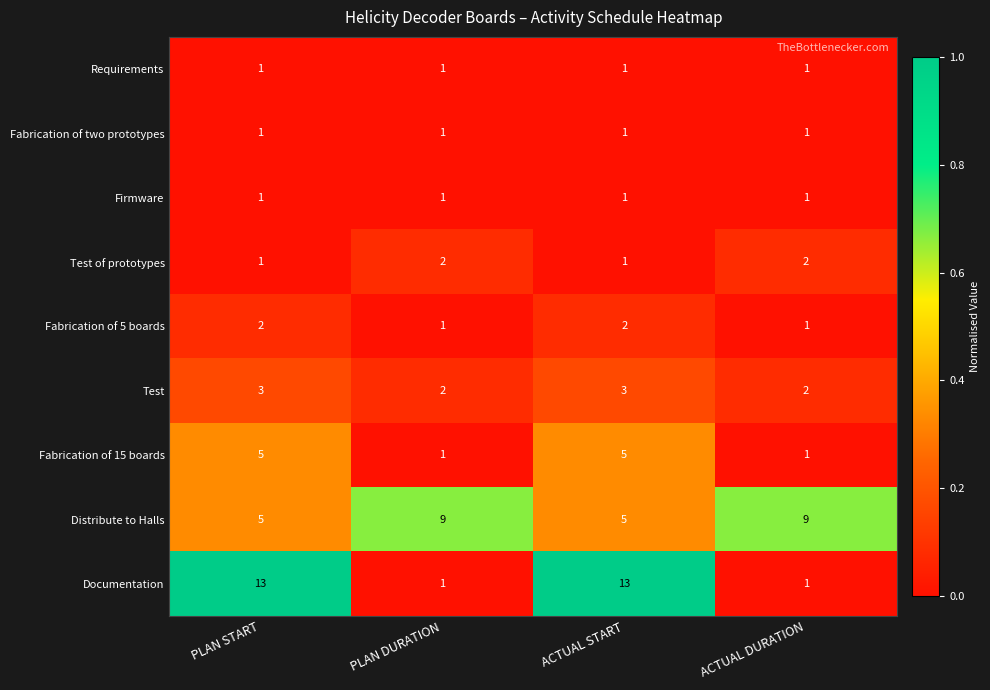

What is the total value across all series at ACTUAL START?

32